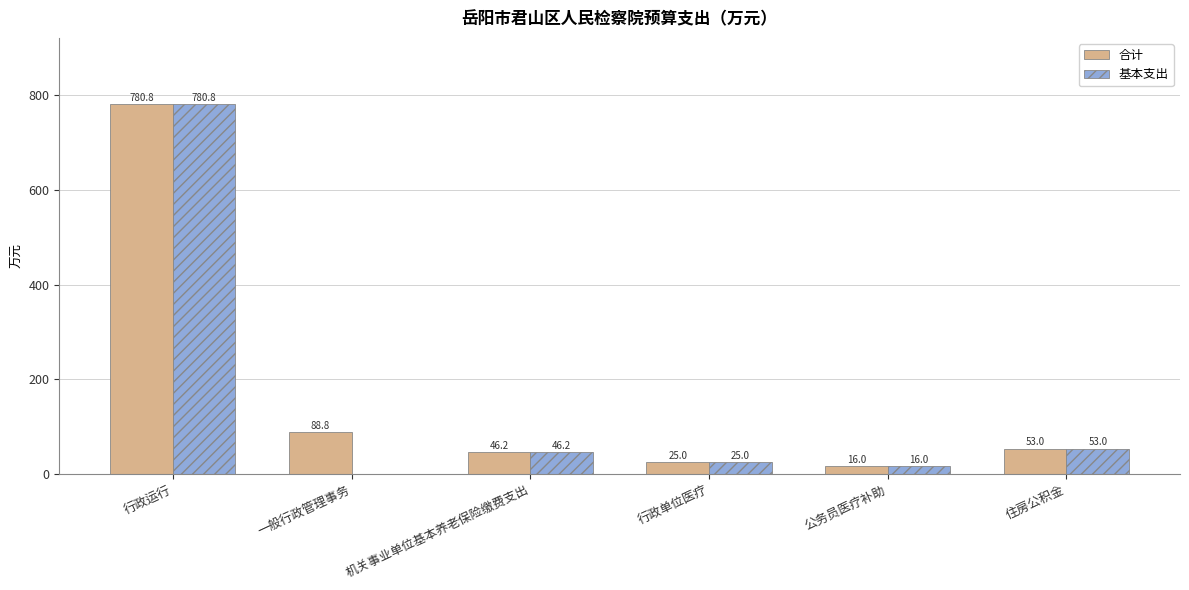

Which series changed the most between 一般行政管理事务 and 住房公积金?

基本支出